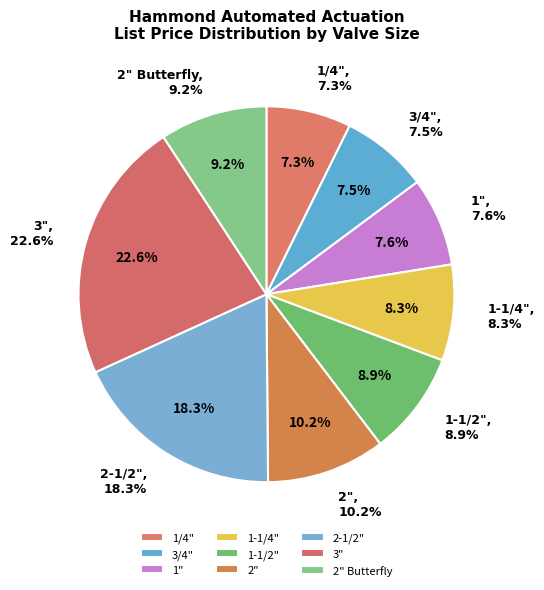

To the nearest percent, what is the combined percentage of 1-1/4" and 2" Butterfly?

17%